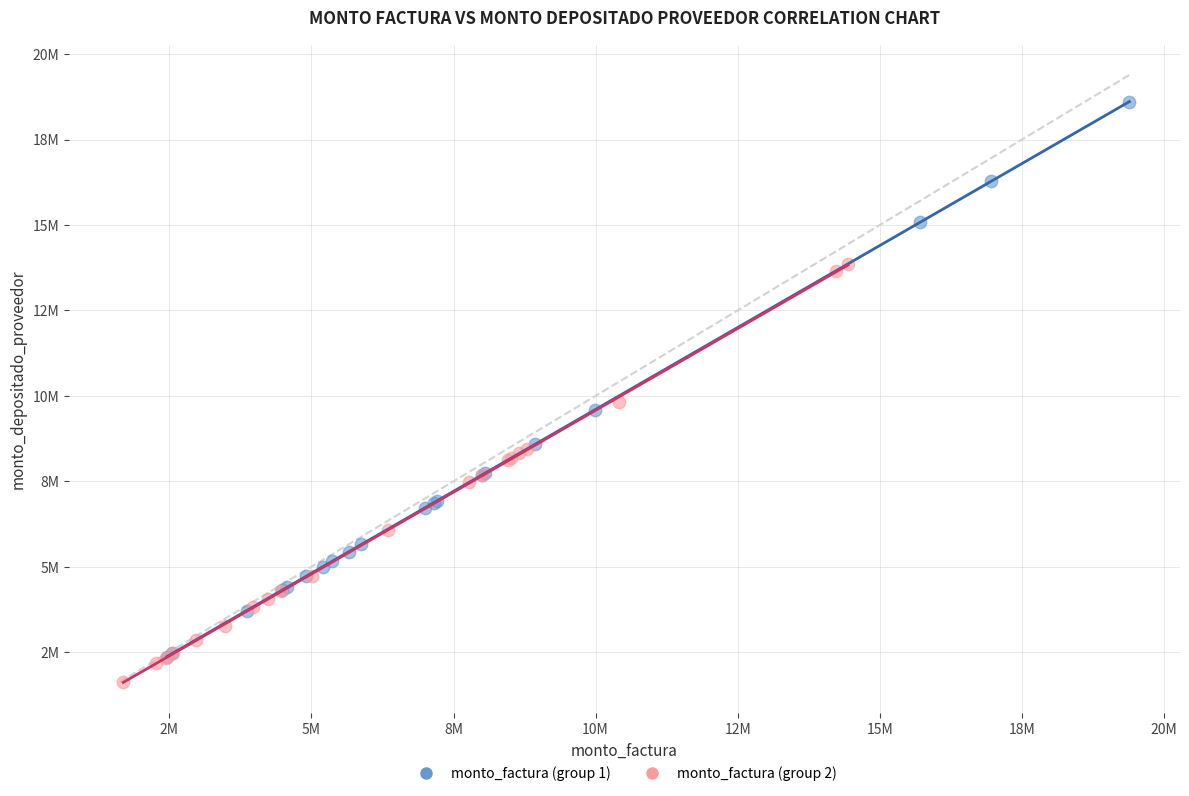

Which series reaches the minimum Y coordinate?

monto_factura (group 2)